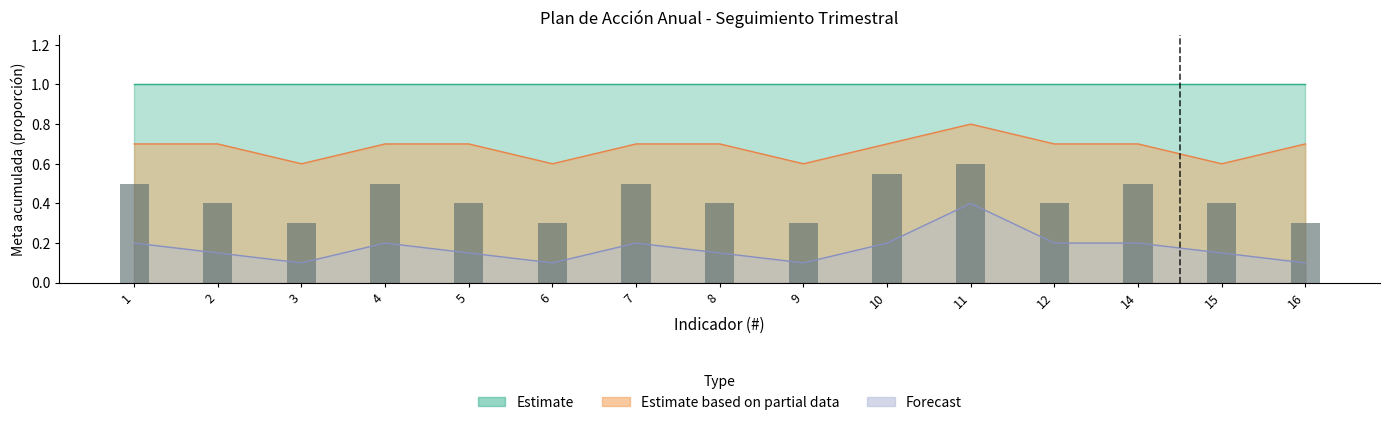

What is the sum of the values at 5 and 3?

0.7